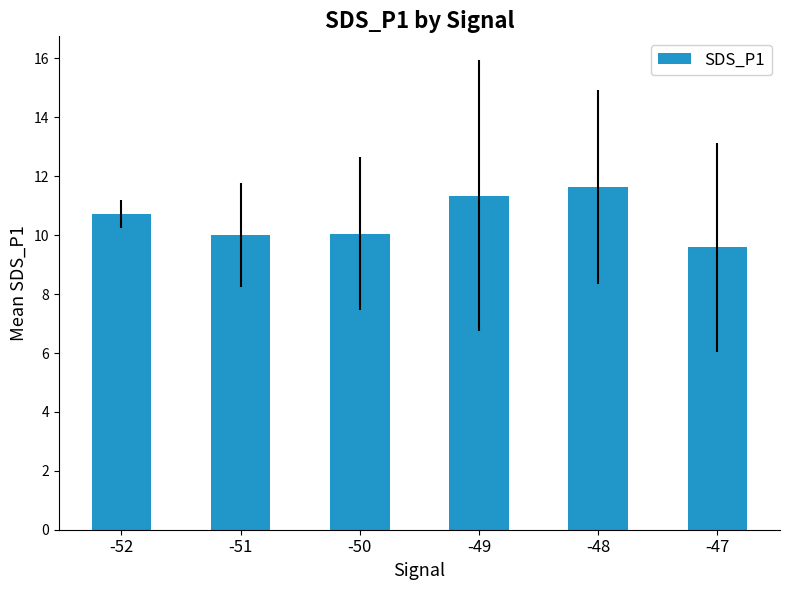

The value at -52 is 14.9. True or false?

False